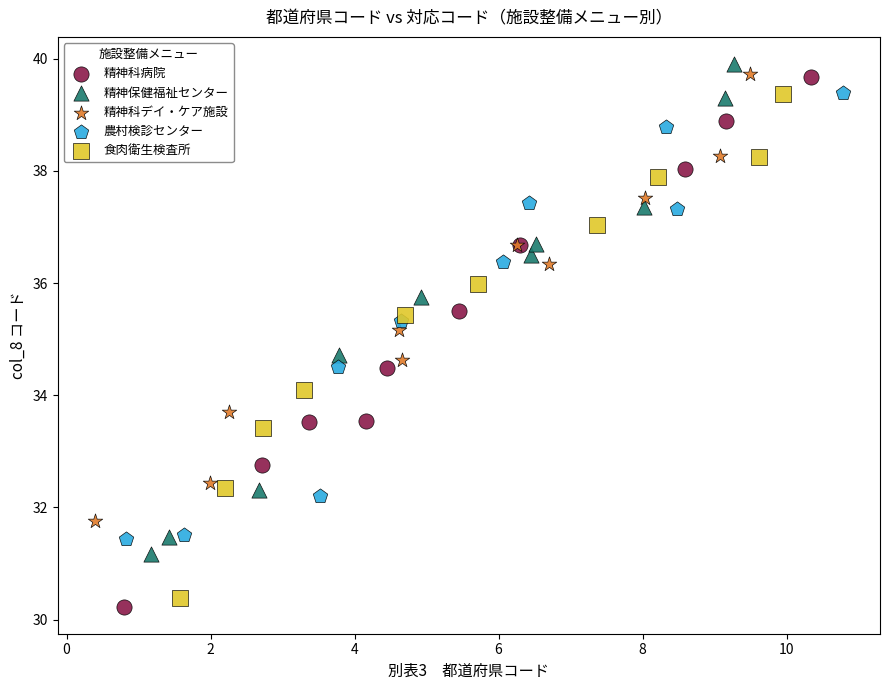

Which series contains the lowest Y value?

精神科病院